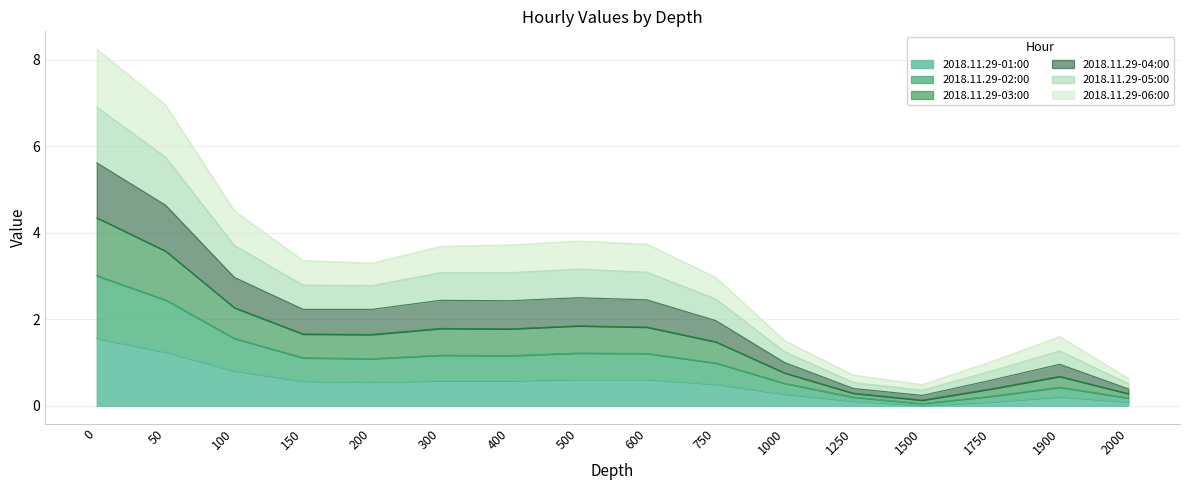

What is the total value across all series at 1000?

1.5